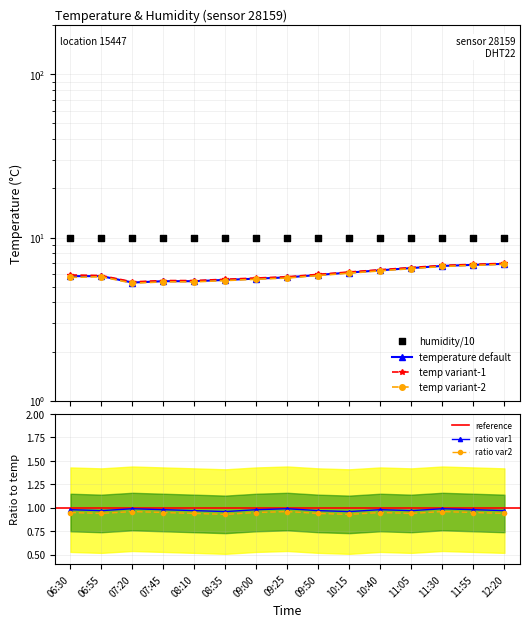

At which category is the sum across all series the highest?

12:20